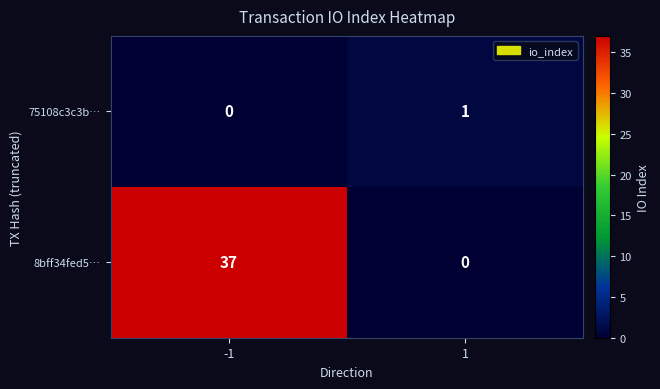

True or false: 75108c3c3b… has a value of 0 at -1.

True